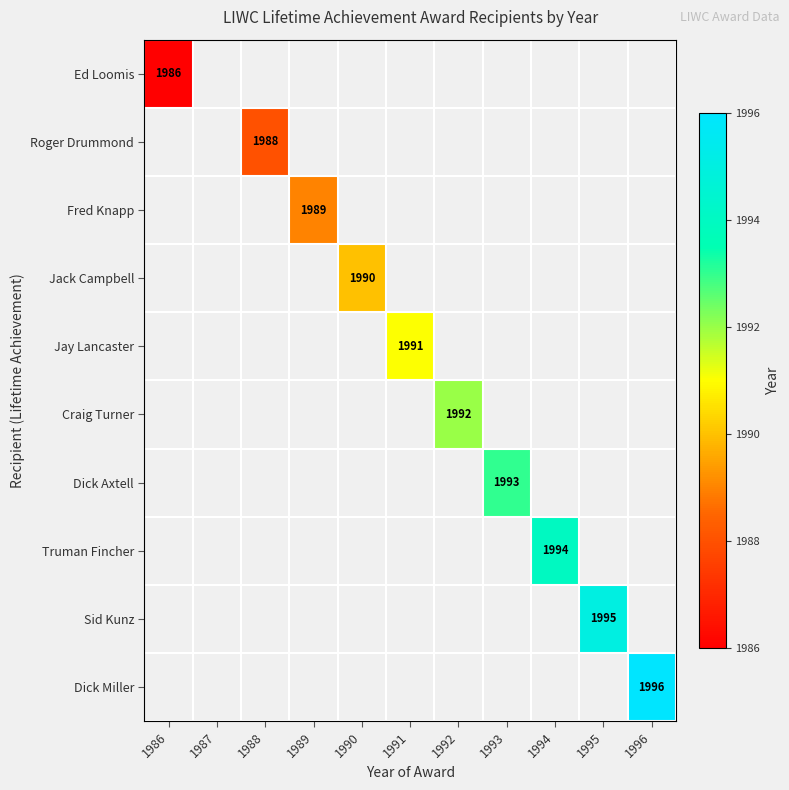

The Sid Kunz series shows 794 at 1995. True or false?

False